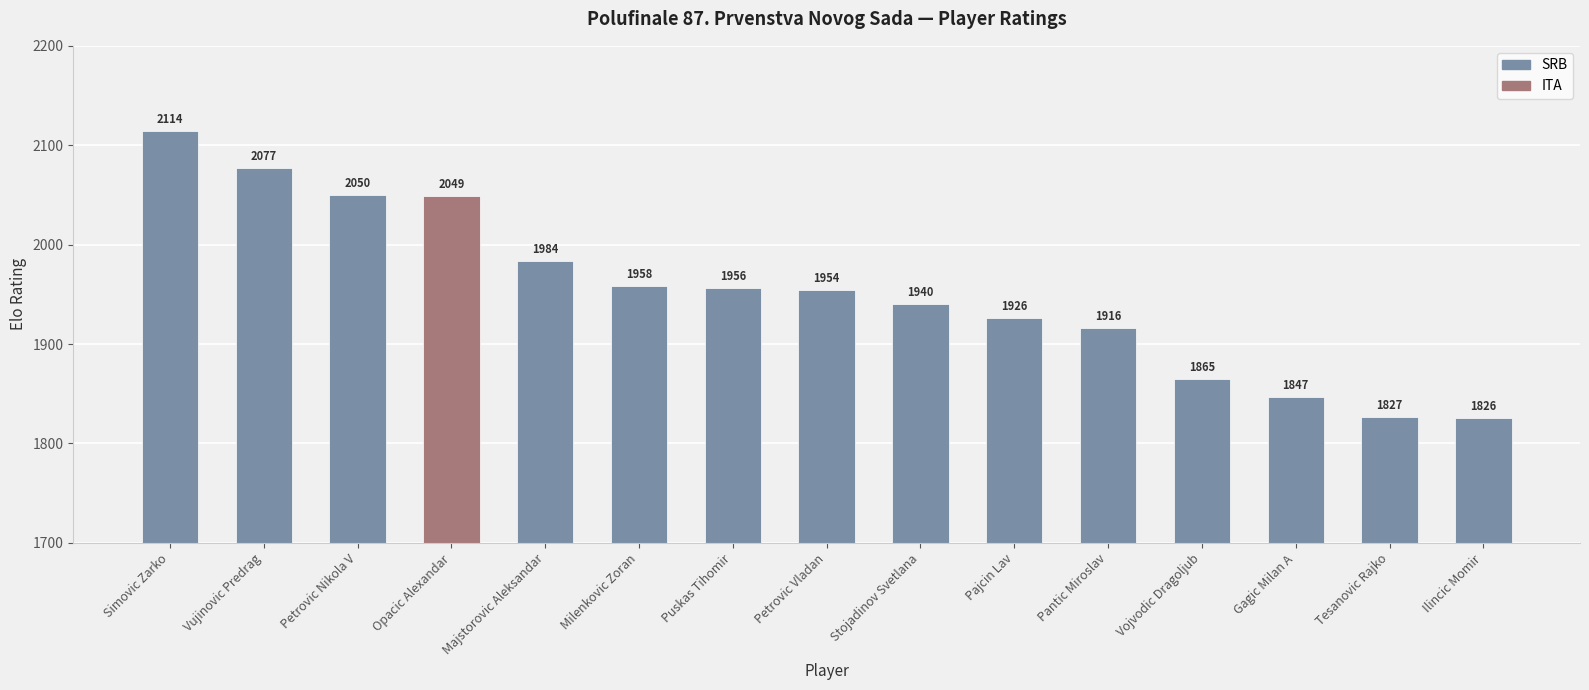

How many values are below 1954?

7